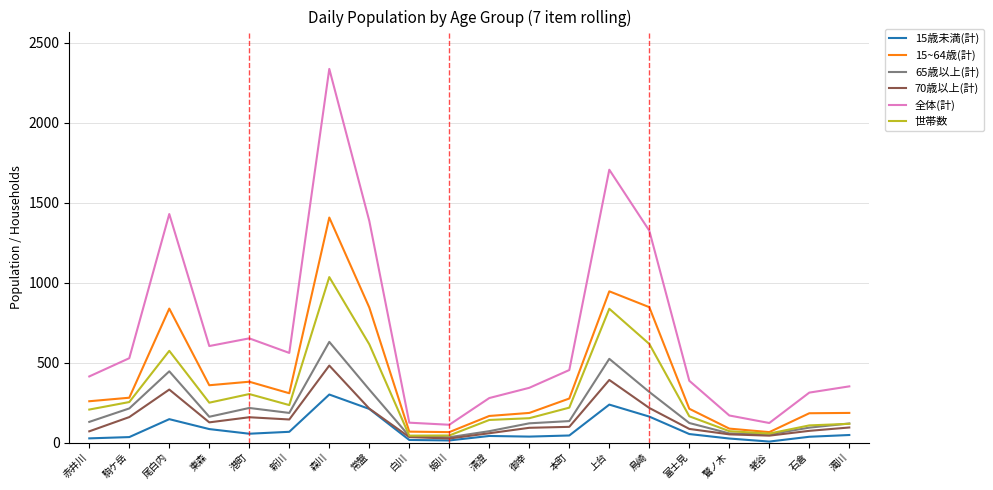

What is the spread (max minus min) of values at 鳥崎?

1162